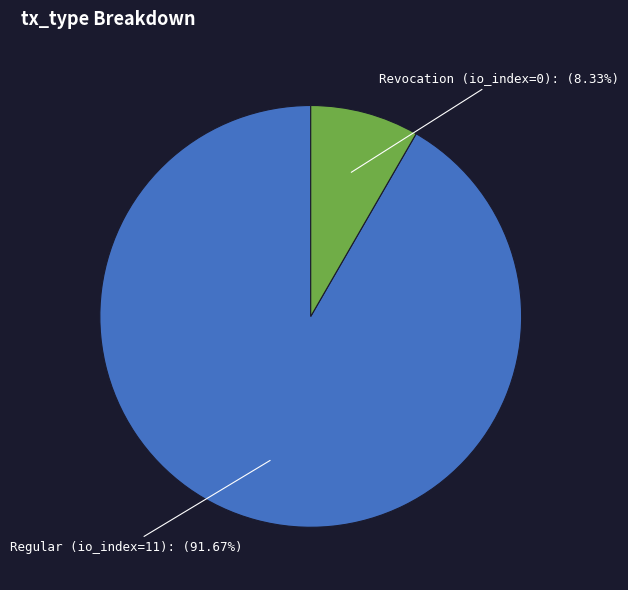

Count the number of slices in the pie.

2